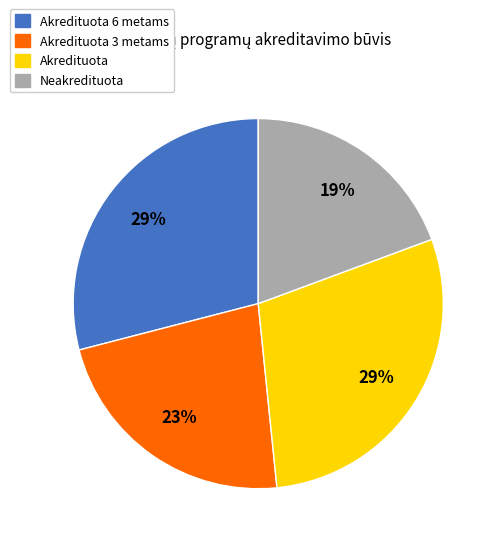

Approximately how many times larger is the value at Akredituota 6 metams compared to Akredituota 3 metams?

1.3